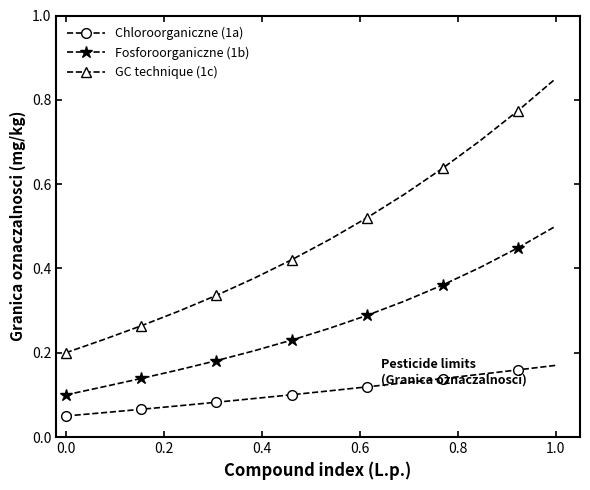

How many GC technique (1c) values are between 0 and 1?

14